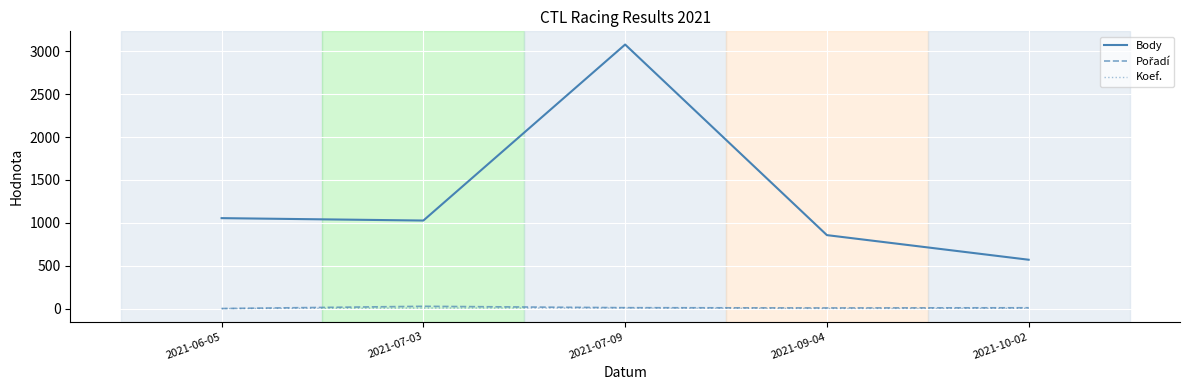

How many lines are shown in the chart?

3